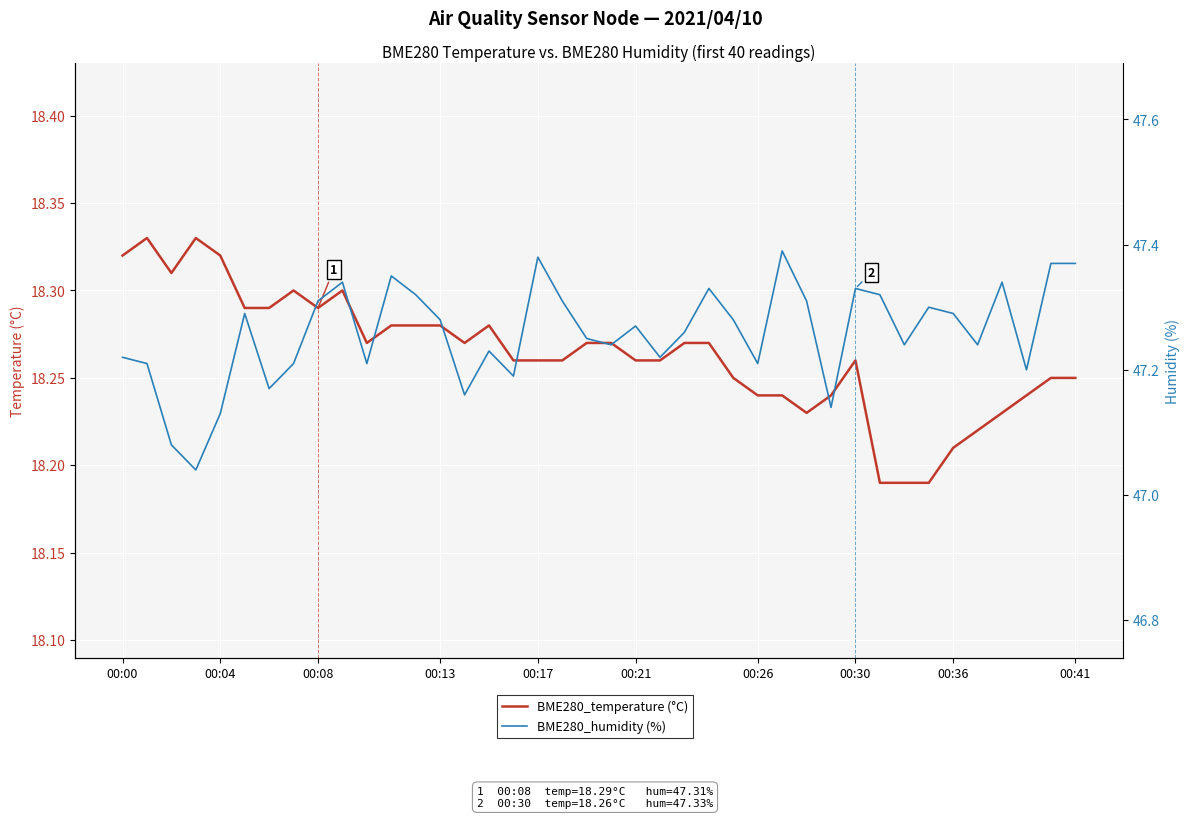

What is the difference between the BME280_humidity (%) values at 20 and 12?

0.1